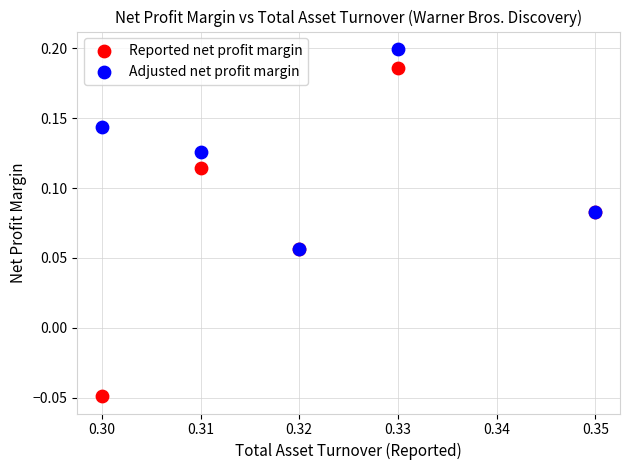

Which series contains the highest Y value?

Adjusted net profit margin